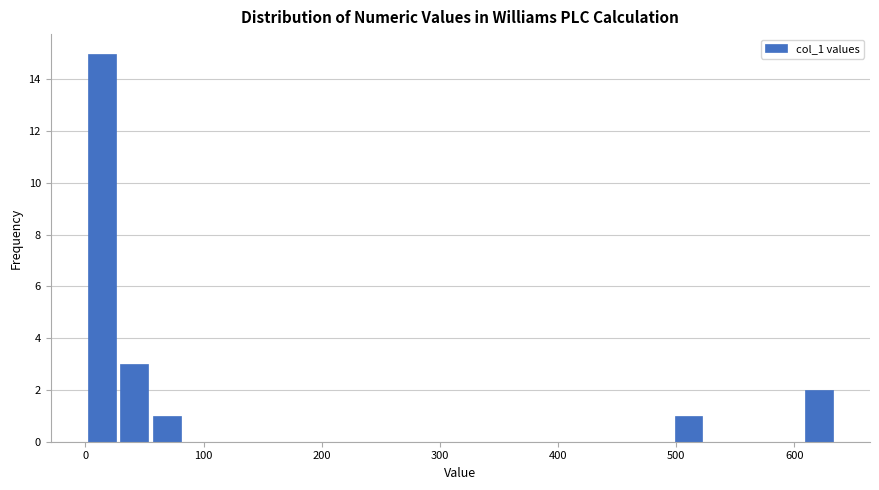

Around what value on the x-axis is the tallest bar? Give the approximate position of its centre, as read against the axis.

10